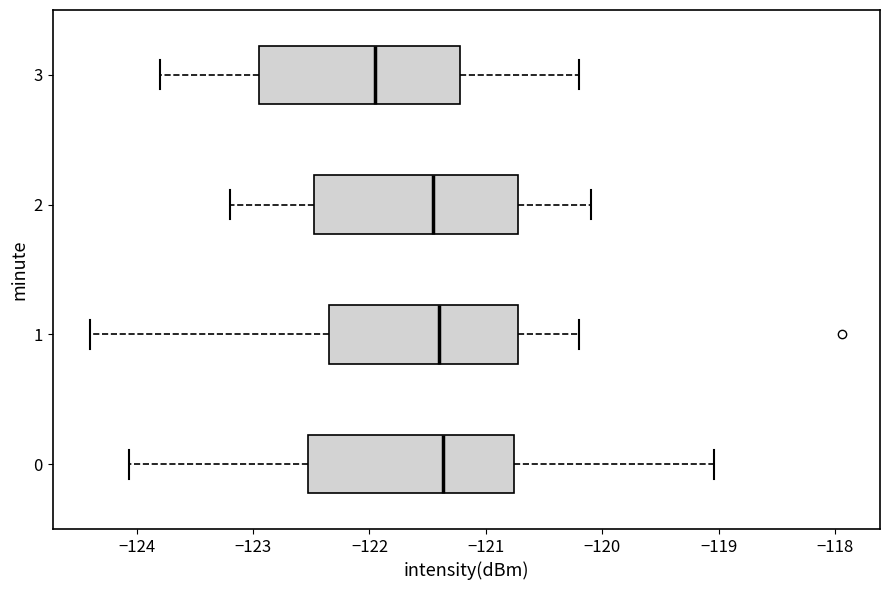

Reading bottom to top, read every box against the x-axis: the position of its median line, the range the box covers, and the ends of its whiskers. The values are not printed on the chart, so give them approximately, as read against the axis.

0: median -121.4, box -122.5 to -120.8, whiskers -124.1 to -119.0
1: median -121.4, box -122.4 to -120.7, whiskers -124.4 to -120.2
2: median -121.4, box -122.5 to -120.7, whiskers -123.2 to -120.1
3: median -121.9, box -122.9 to -121.2, whiskers -123.8 to -120.2